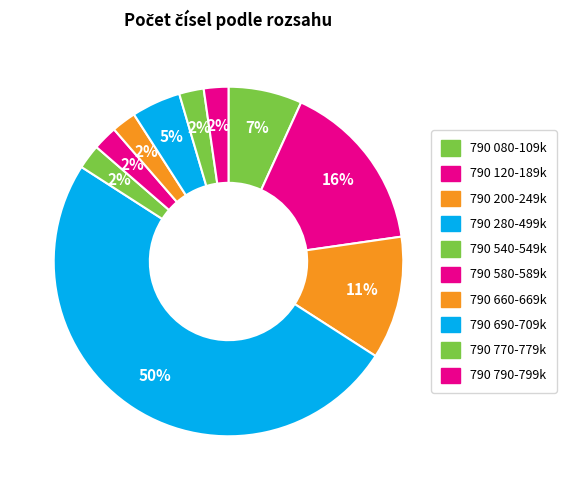

Is there a majority slice in this chart?

No